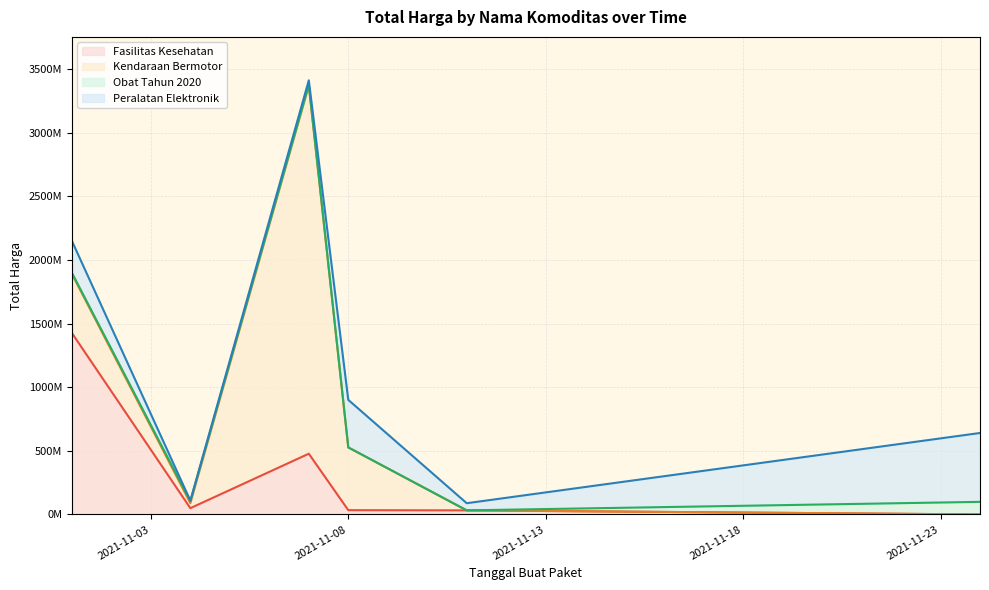

Is the value of Obat Tahun 2020 at 2021-11-04 greater than the value of Peralatan Elektronik at 2021-11-11?

No